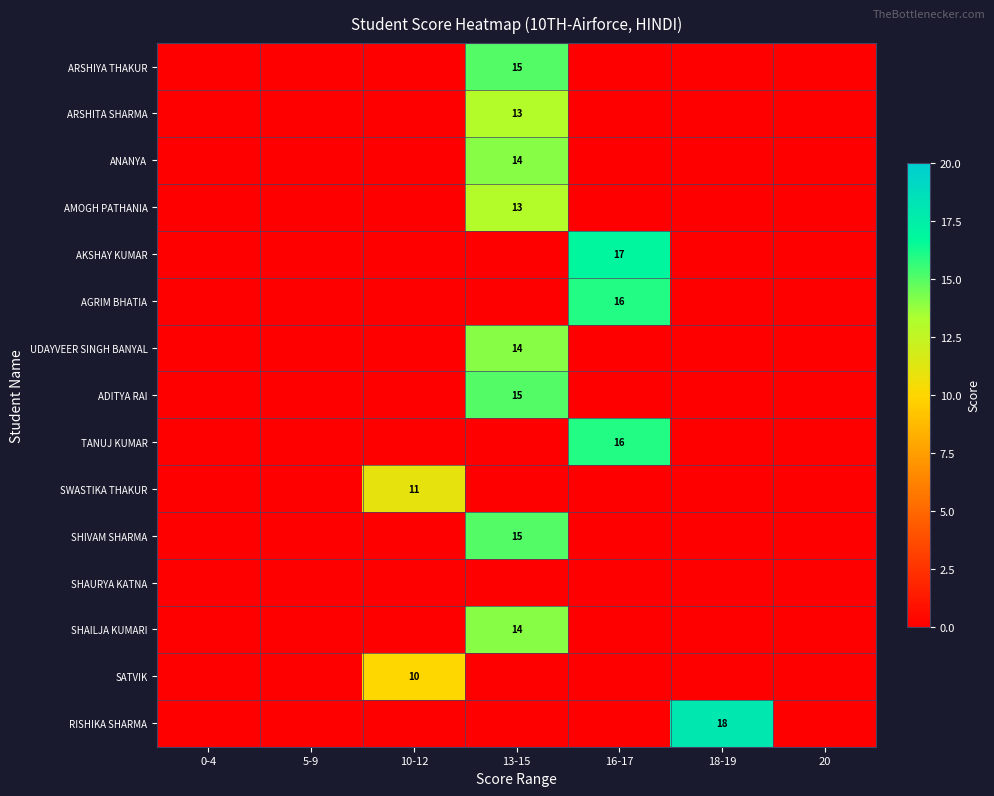

What is the maximum value for AMOGH PATHANIA?

13